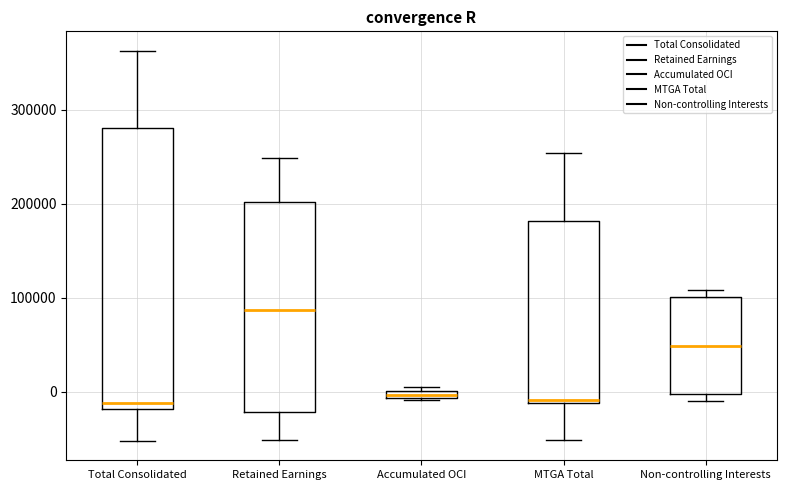

Which box is the tallest, from its lower edge to its upper edge?

Total Consolidated